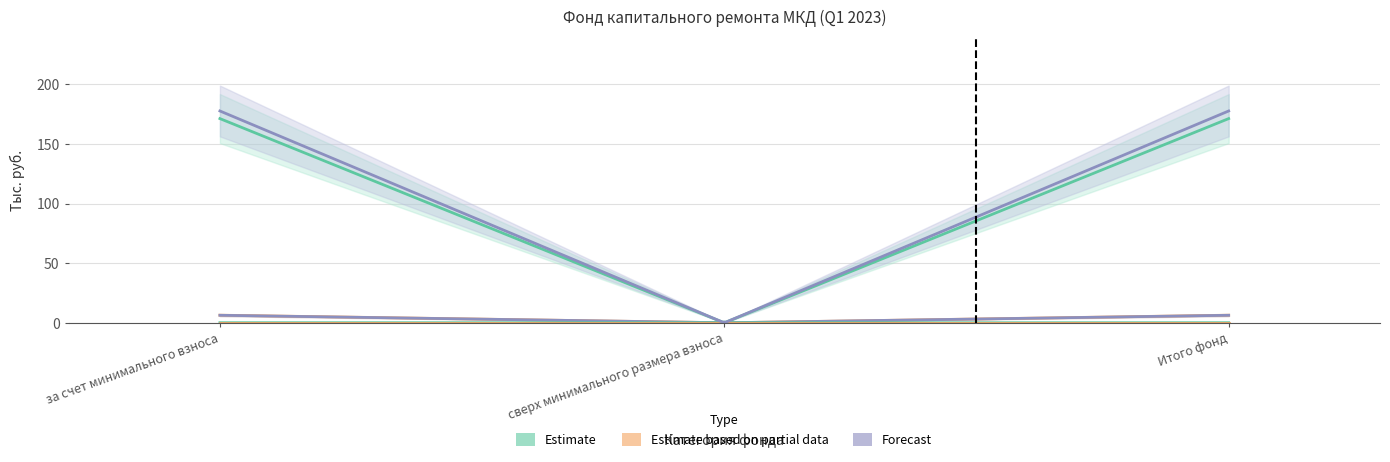

Which category has the lowest value in the Остаток на начало series?

сверх минимального размера взноса